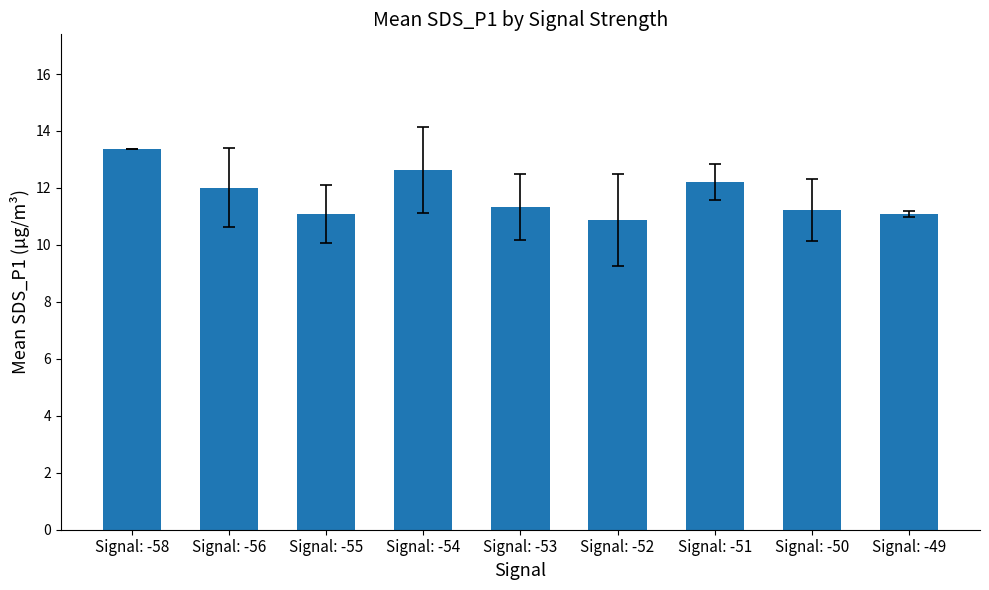

How many values exceed 11?

8